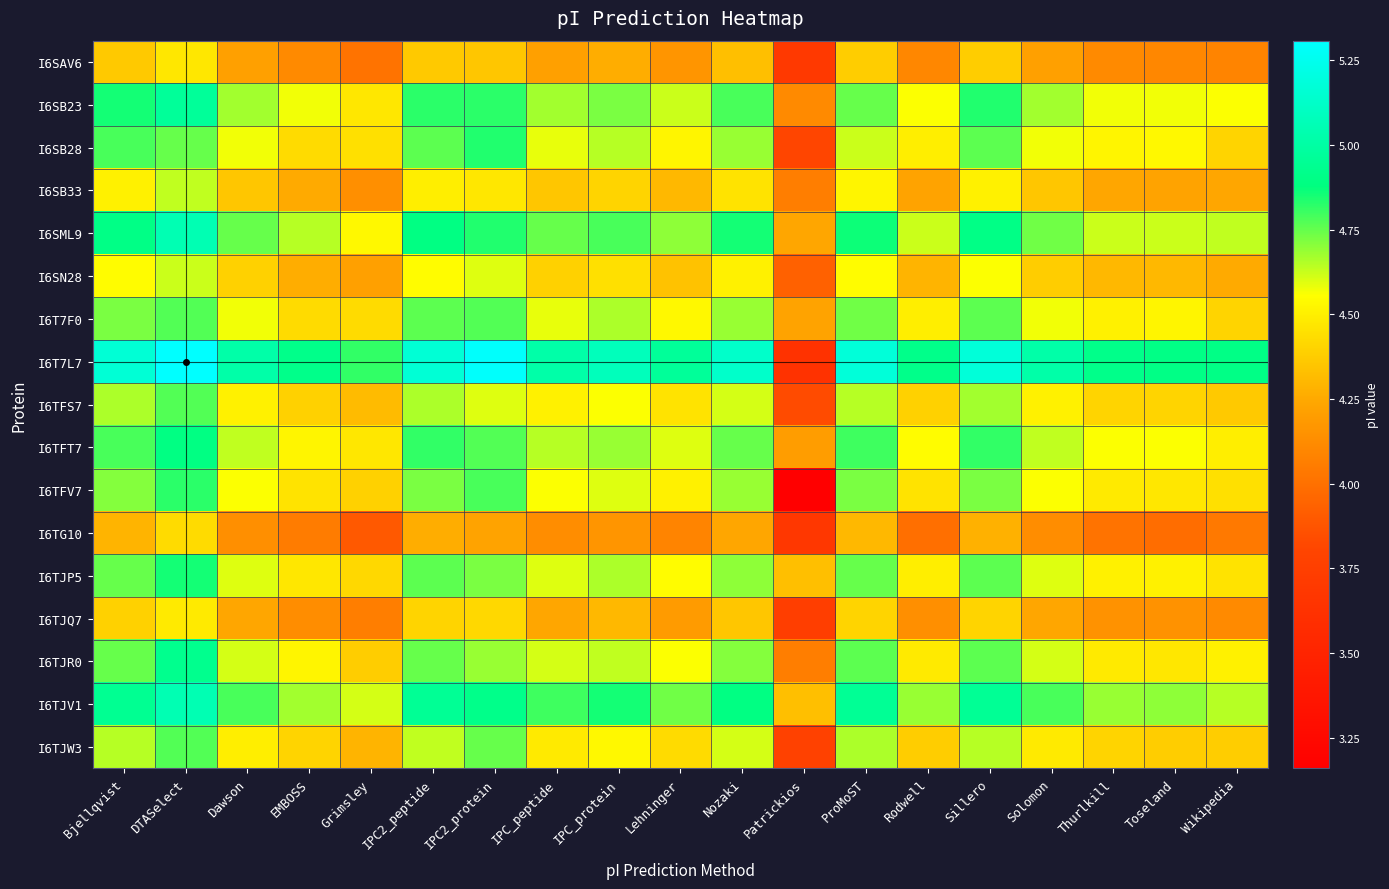

Count the number of categories in the chart.

19